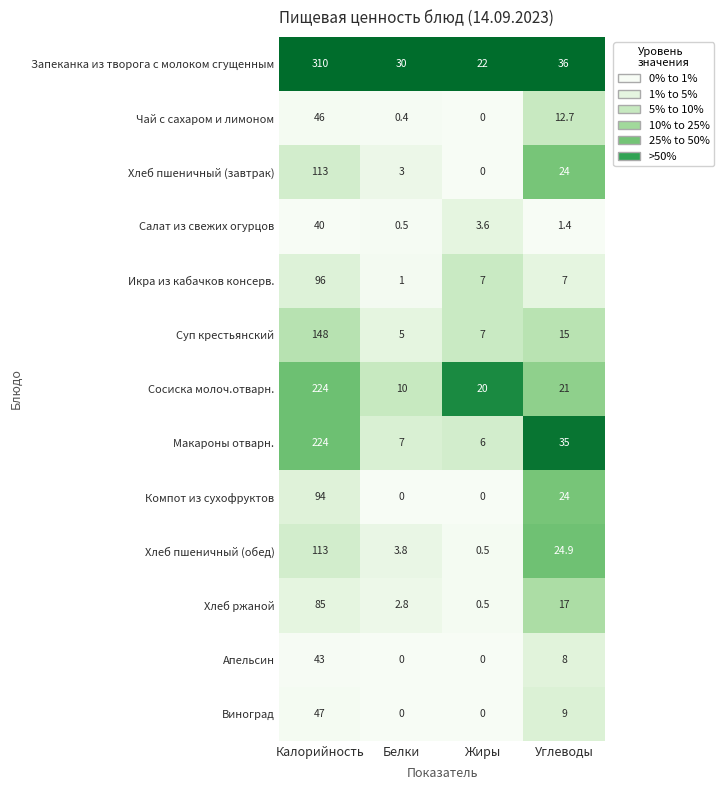

At which category is the sum across all series the highest?

Калорийность